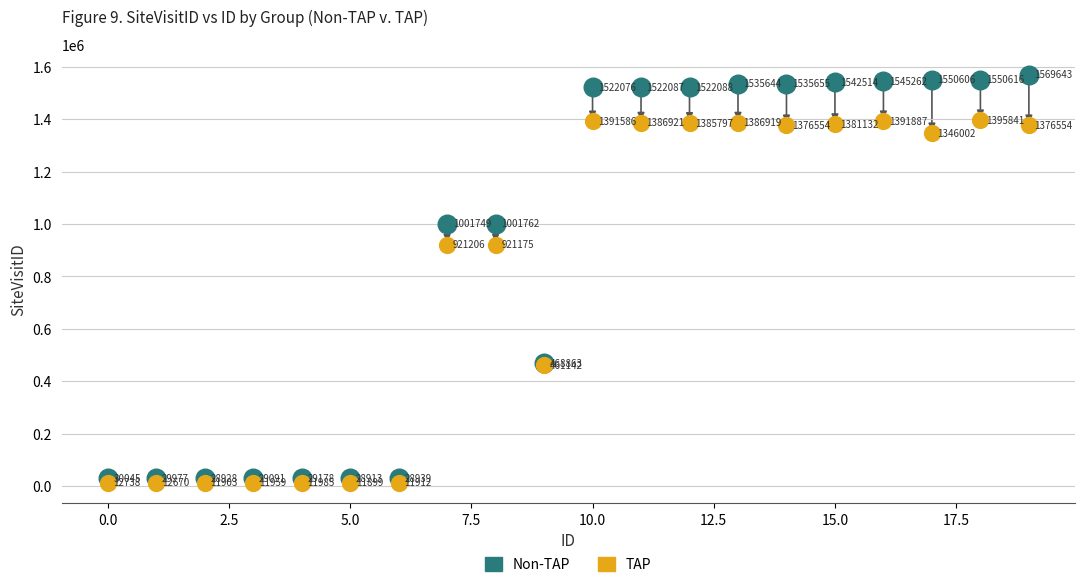

Which series reaches the maximum Y coordinate?

Non-TAP